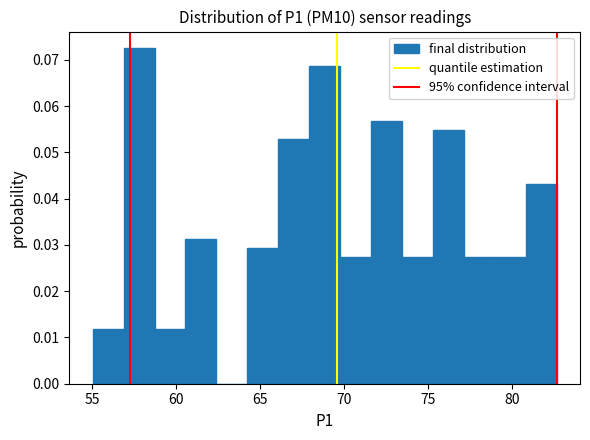

Around what value on the x-axis is the tallest bar? Give the approximate position of its centre, as read against the axis.

58.0